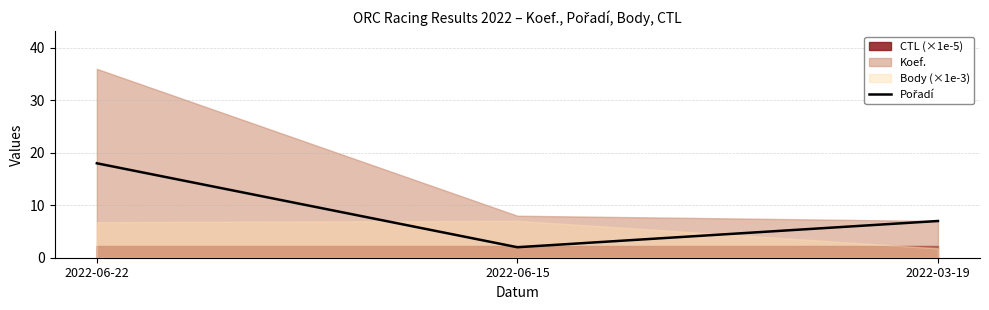

Does the chart display data point markers on the line(s)?

No